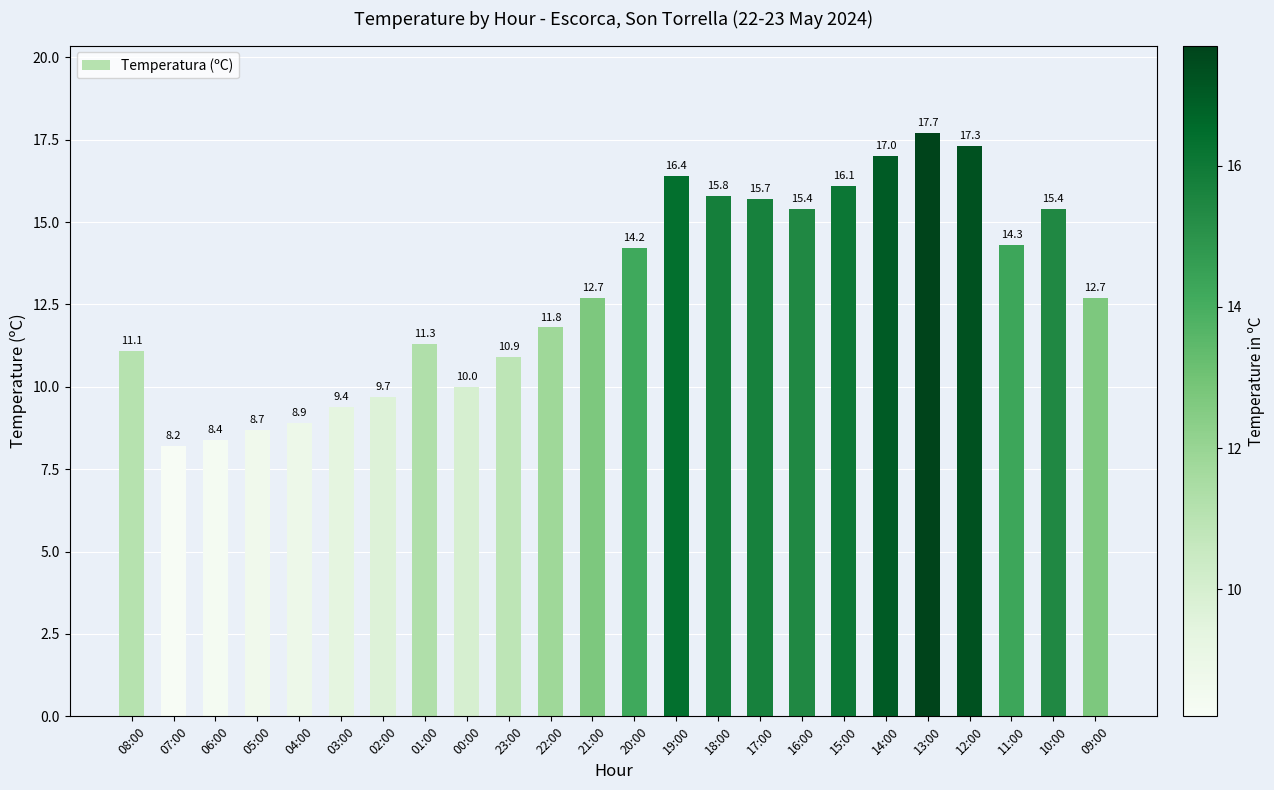

Where does the data first go above 12?

21:00